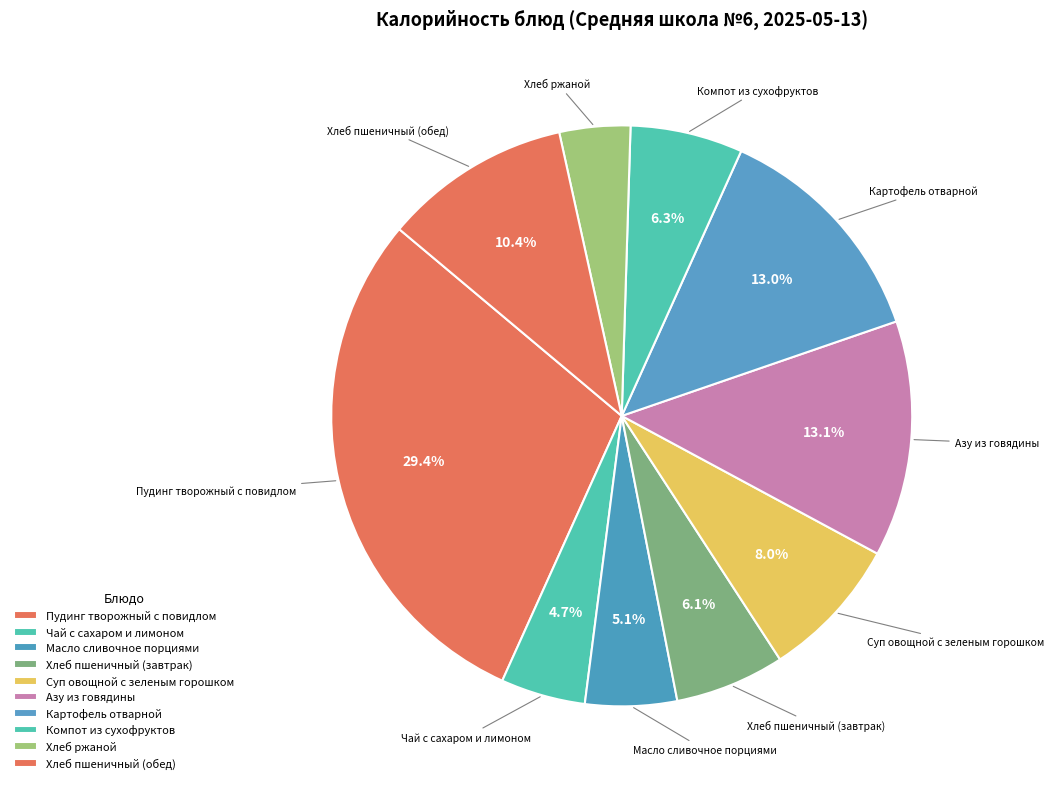

What percentage is the Пудинг творожный с повидлом slice, to the nearest percent?

29%